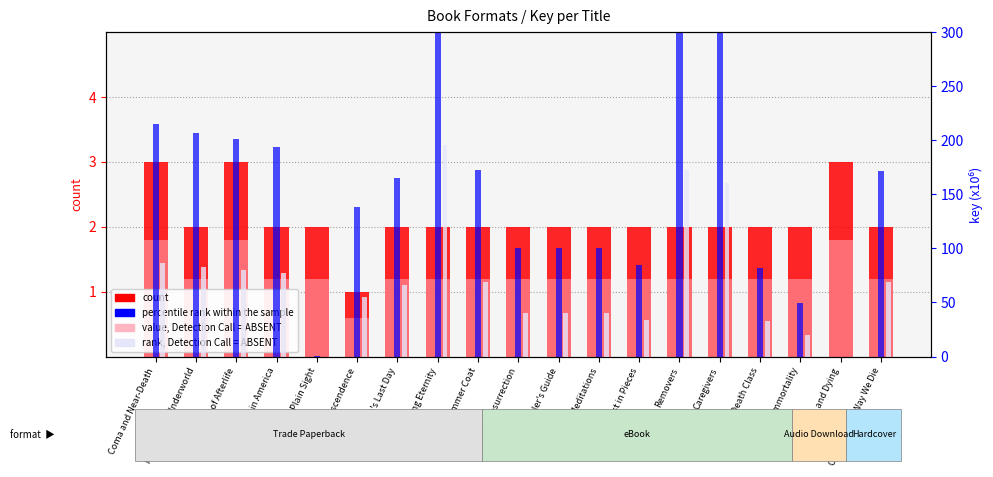

What is the average value of the percentile rank within the sample series?

173.8